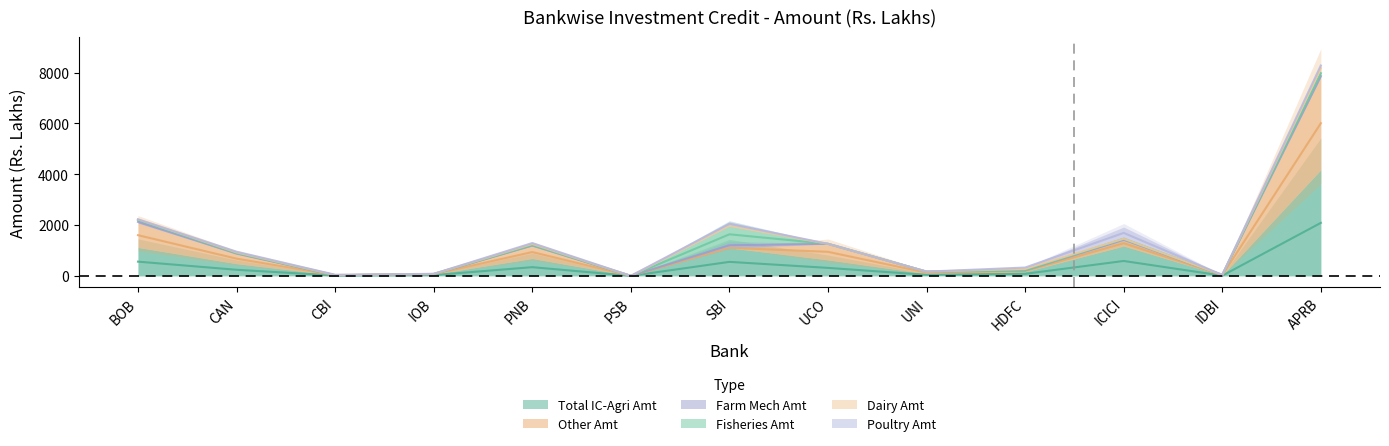

Reading left to right, what are all the values shown in this chart?

Total IC-Agri Amt: BOB=1121.3	CAN=481.9	CBI=26.2	IOB=63.5	PNB=686.9	PSB=1.0	SBI=1104.5	UCO=631.0	UNI=84.1	HDFC=164.3	ICICI=1175.0	IDBI=19.2	APRB=4174.4
Other Amt: BOB=961.7	CAN=392.3	CBI=0.0	IOB=11.0	PNB=501.4	PSB=0.0	SBI=0.0	UCO=631.0	UNI=84.1	HDFC=50.9	ICICI=222.0	IDBI=18.9	APRB=3664.8
Farm Mech Amt: BOB=84.0	CAN=6.8	CBI=0.0	IOB=0.0	PNB=11.3	PSB=0.0	SBI=200.9	UCO=0.0	UNI=0.0	HDFC=0.0	ICICI=62.8	IDBI=0.0	APRB=36.0
Fisheries Amt: BOB=57.6	CAN=27.9	CBI=0.6	IOB=1.2	PNB=18.1	PSB=1.0	SBI=661.8	UCO=0.0	UNI=0.0	HDFC=0.0	ICICI=1.6	IDBI=0.0	APRB=192.9
Dairy Amt: BOB=0.0	CAN=32.7	CBI=17.9	IOB=5.0	PNB=74.0	PSB=0.0	SBI=8.2	UCO=0.0	UNI=0.0	HDFC=113.5	ICICI=0.0	IDBI=0.3	APRB=204.7
Poultry Amt: BOB=0.0	CAN=22.2	CBI=0.0	IOB=0.0	PNB=2.0	PSB=0.0	SBI=146.6	UCO=0.0	UNI=0.0	HDFC=0.0	ICICI=460.6	IDBI=0.0	APRB=5.6